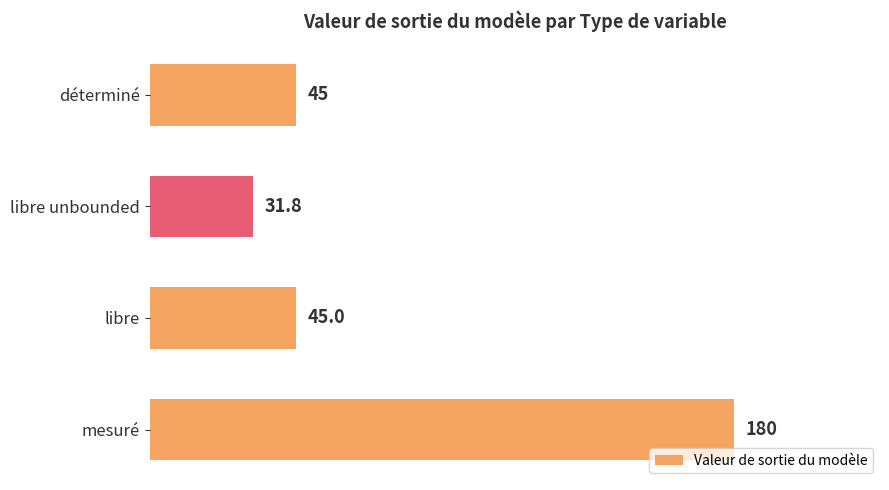

What is the change in value from mesuré to déterminé?

-135.0